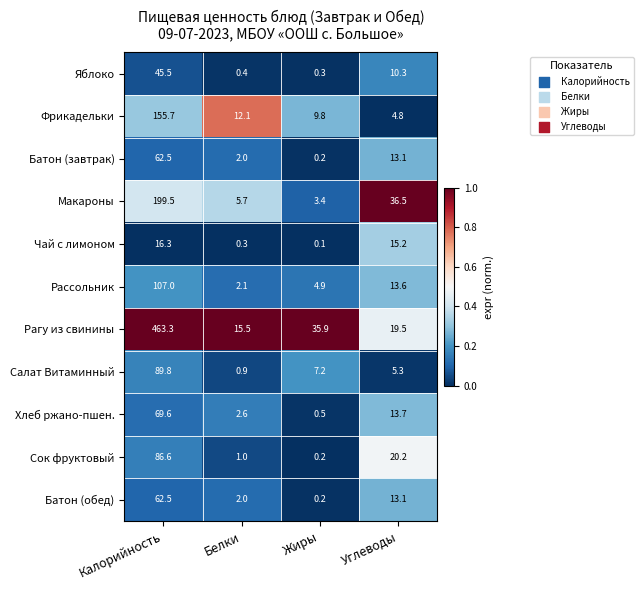

At which category is the sum across all series the highest?

Калорийность